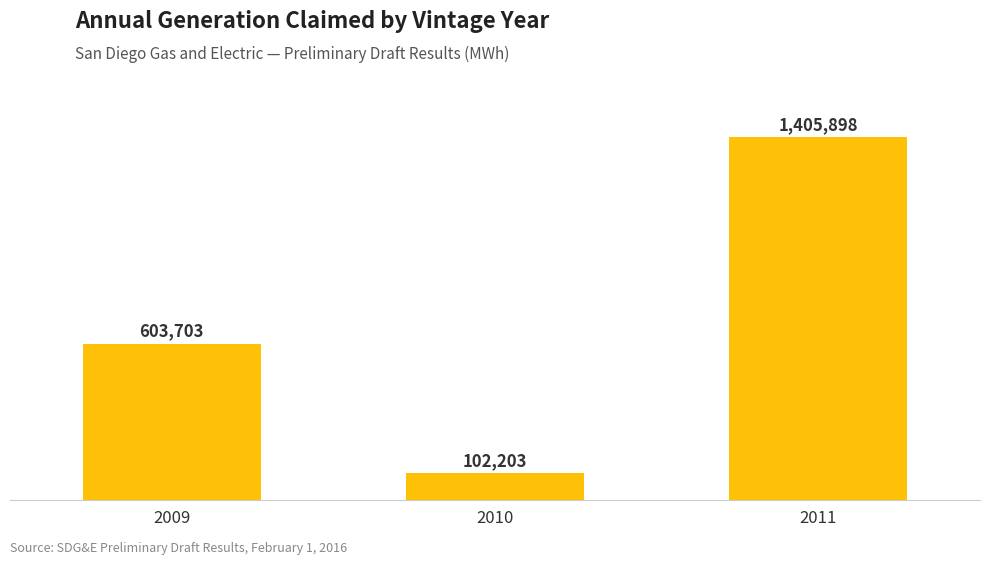

What is the average value?

703935